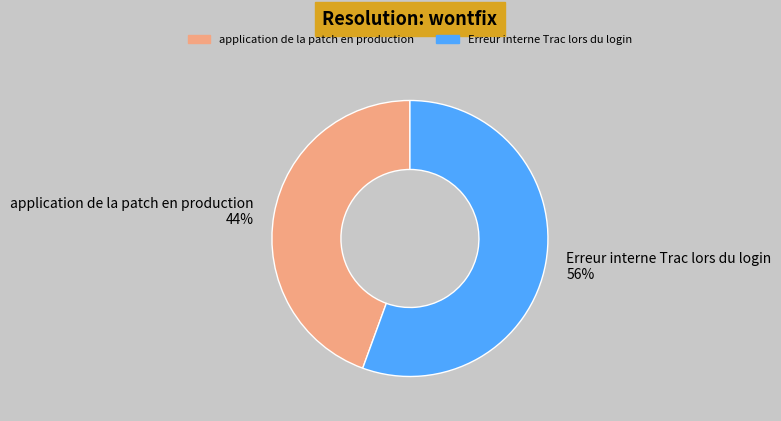

Is the sum of Erreur interne Trac lors du login 56% and application de la patch en production 44% greater than half?

Yes